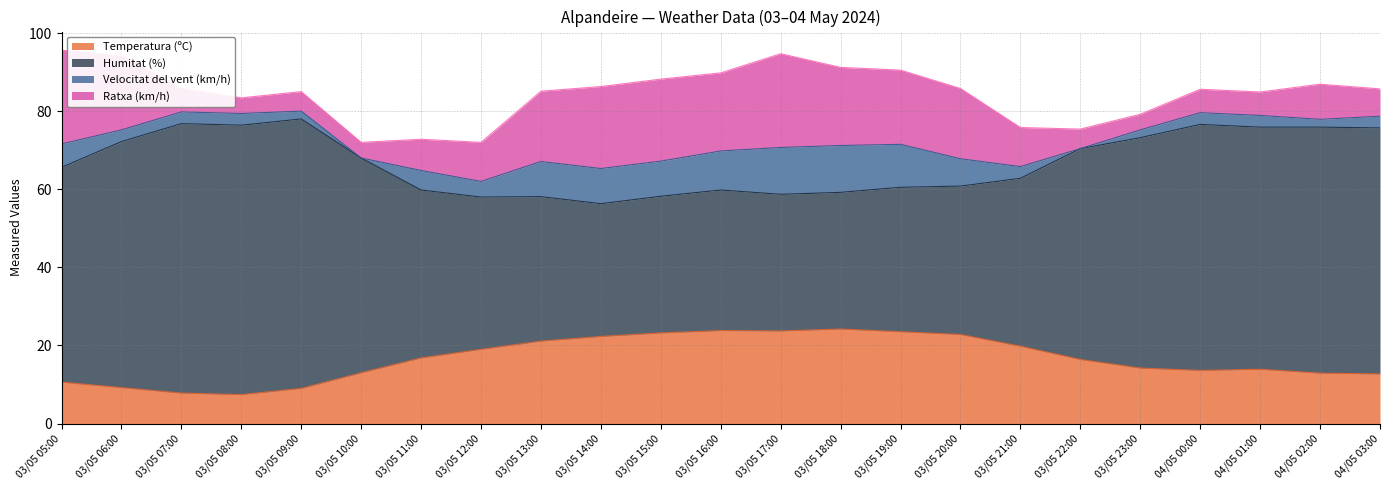

True or false: Humitat (%) and Velocitat del vent (km/h) cross at least once.

False